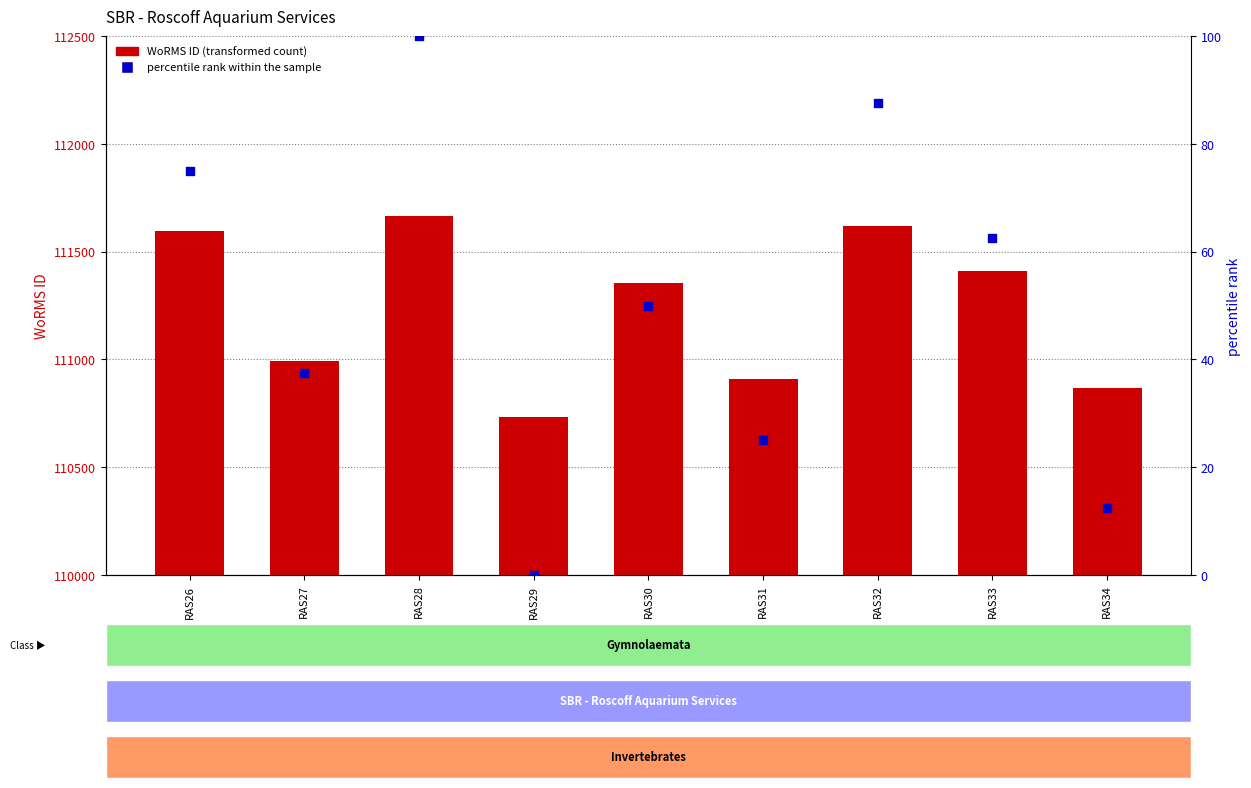

Which series has the largest total across all categories?

WoRMS ID